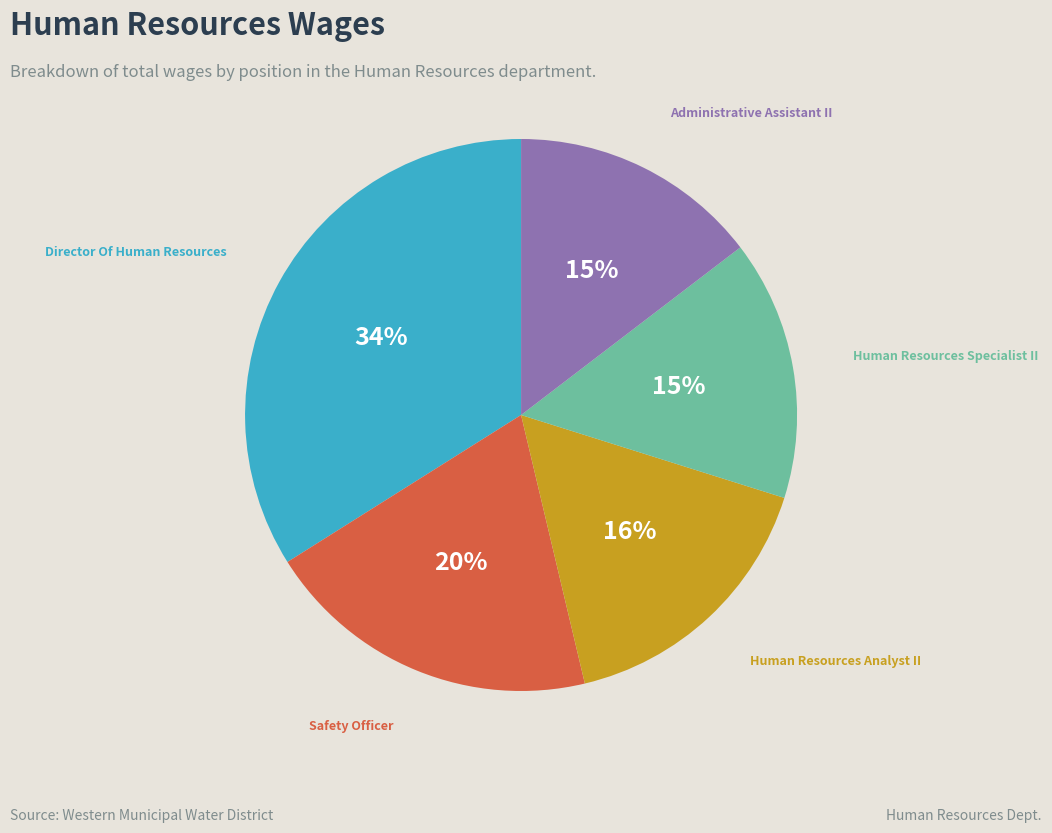

To the nearest percent, what is the difference between the largest and smallest slice percentages?

19%